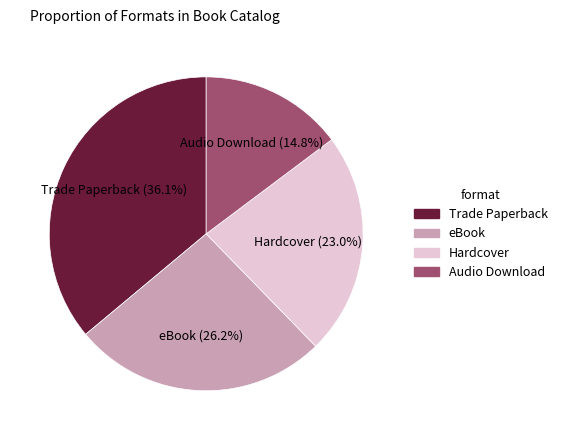

To the nearest percent, what is the average slice percentage?

25%